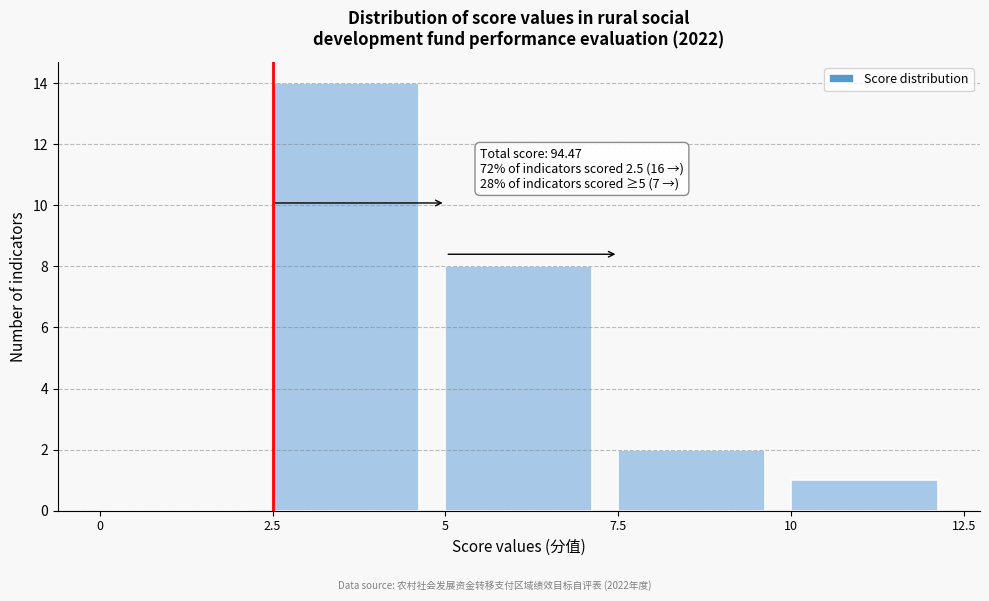

Over which range of the x-axis is the bar tallest?

2.5 to 5